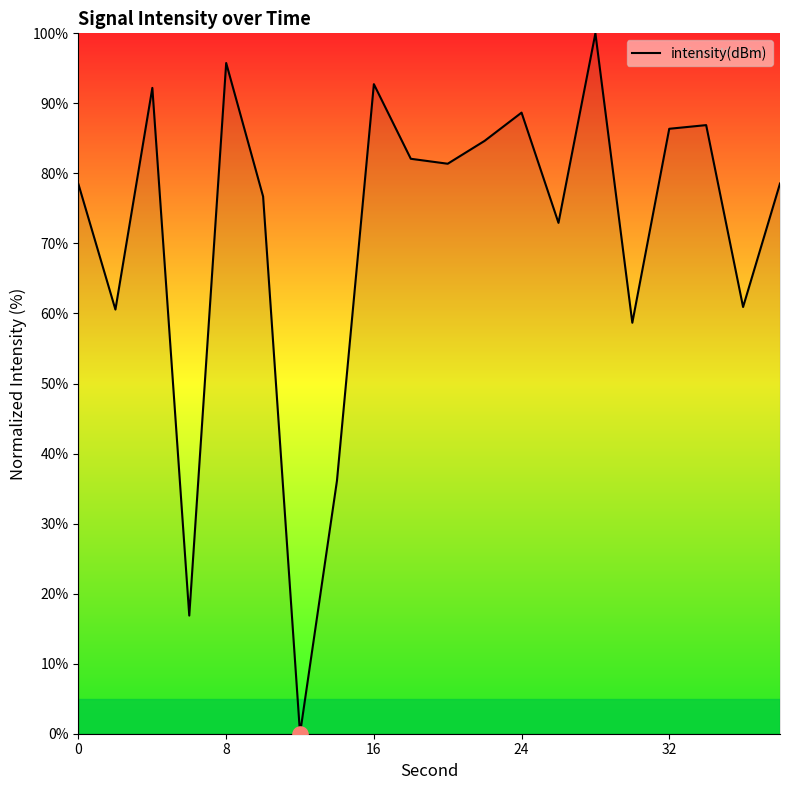

What is the maximum value shown in the chart?

100.0